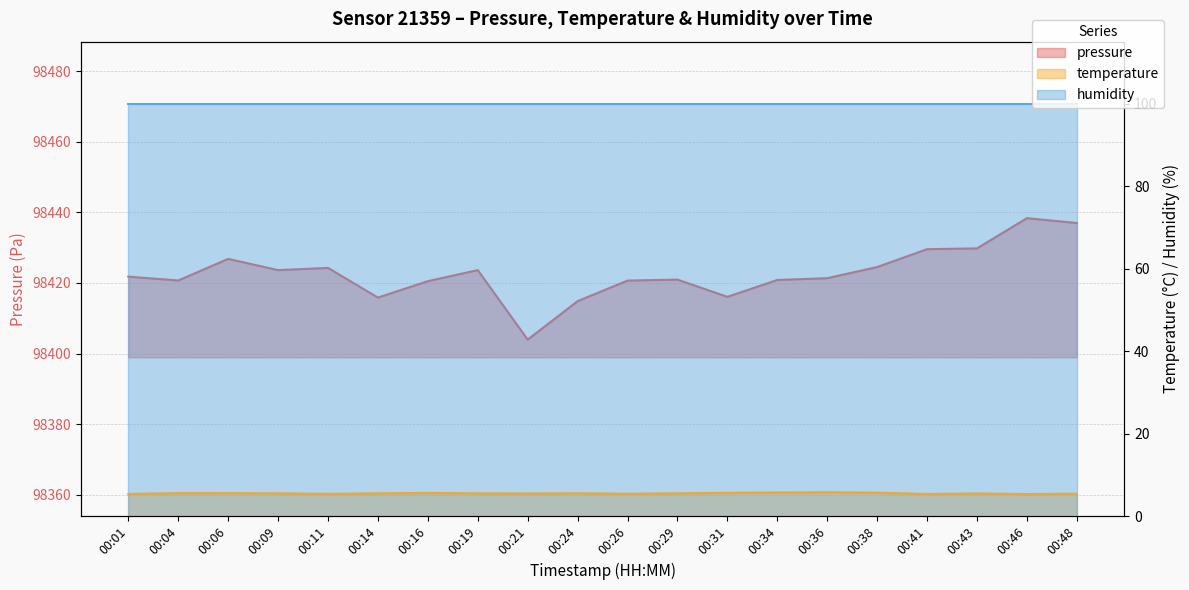

What is the value of the temperature point at the 17th from the left?

5.4